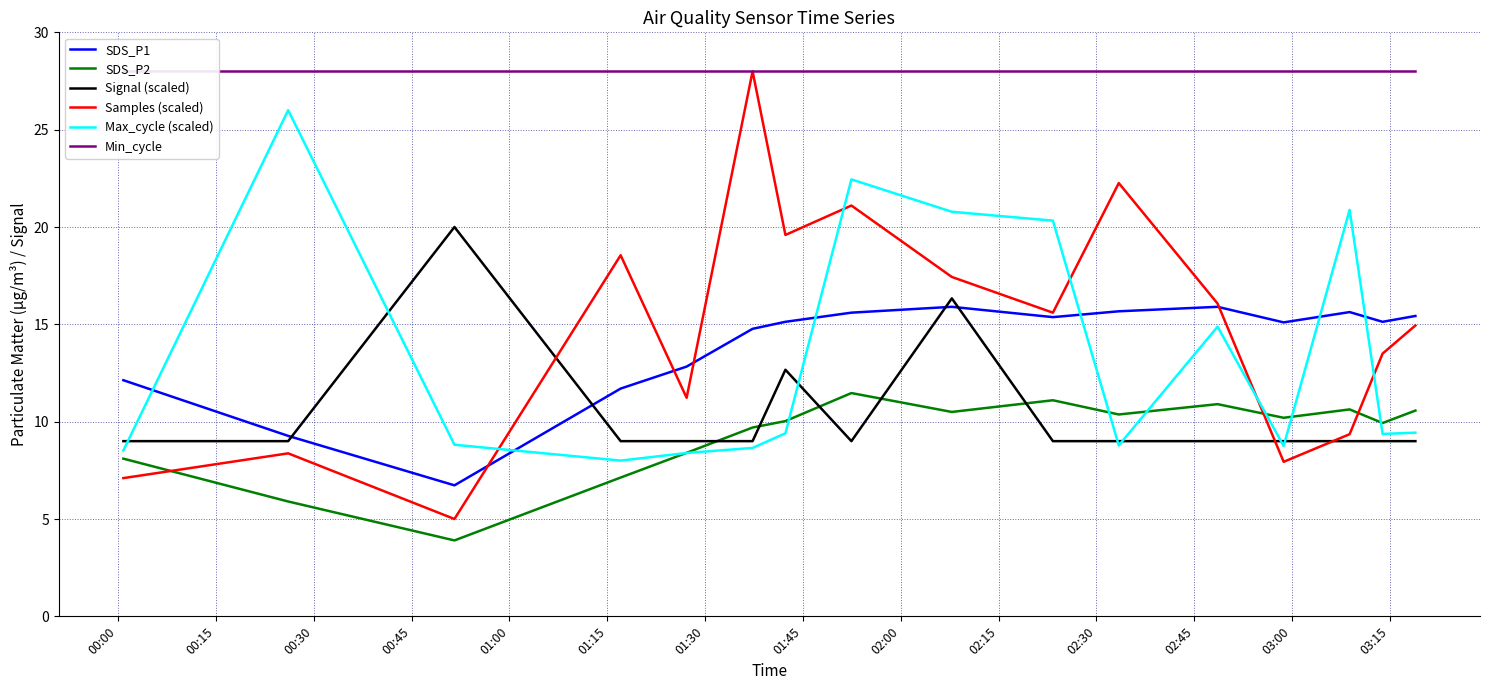

What is the highest value of the Signal (scaled) series?

20.0